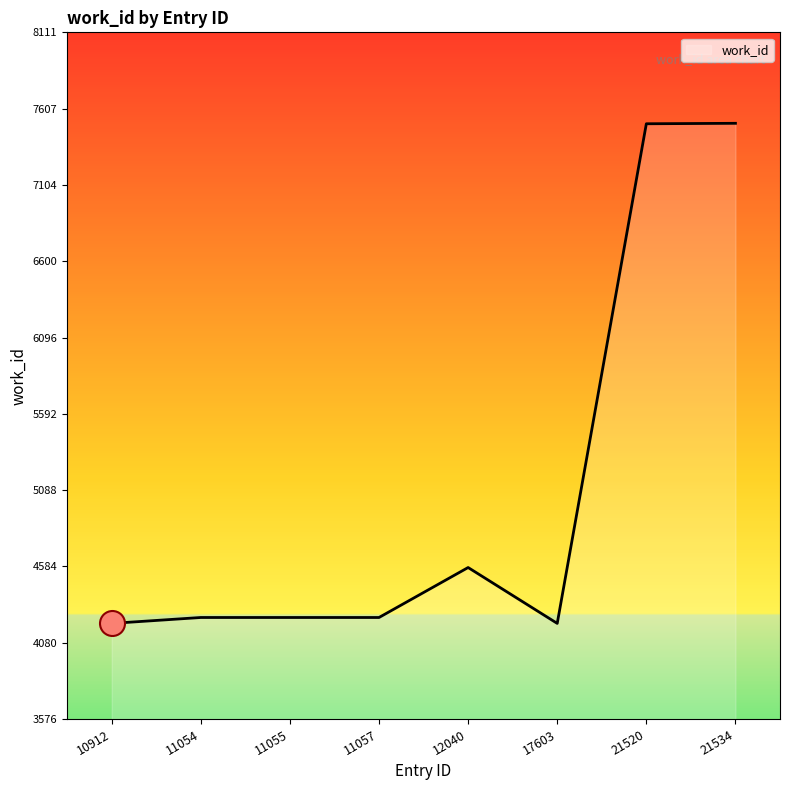

How many values are below 4247?

2